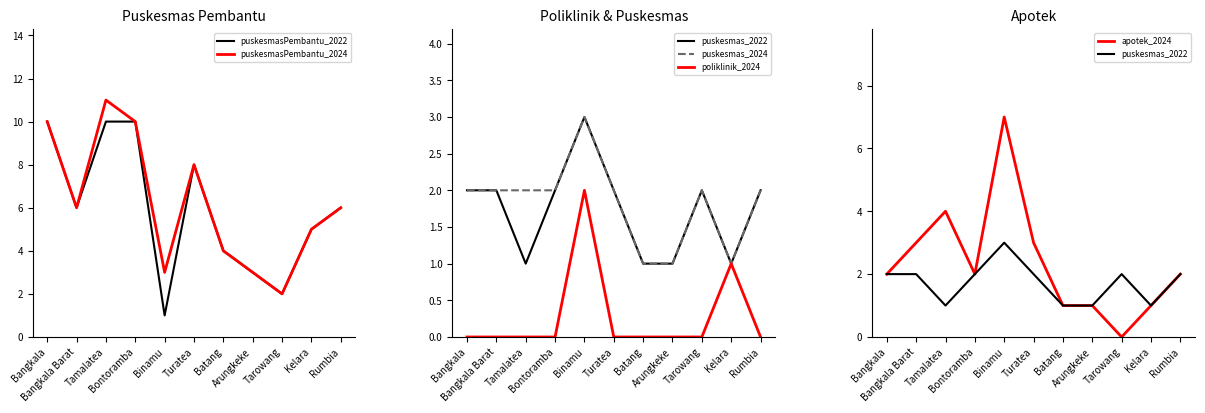

What is the label of the 4th point from the left?

Bontoramba